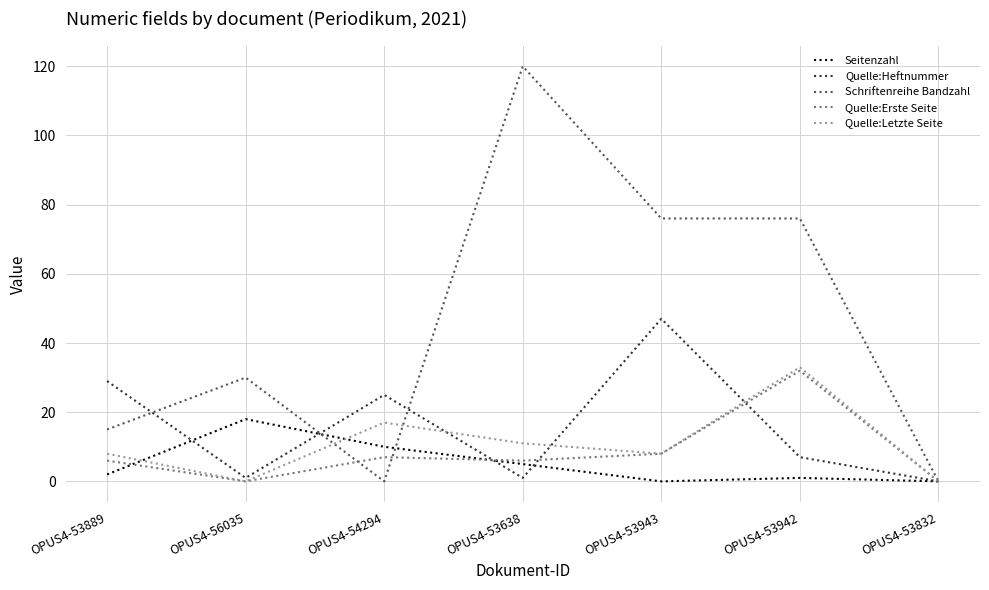

What are all the series names shown in the legend?

Seitenzahl, Quelle:Heftnummer, Schriftenreihe Bandzahl, Quelle:Erste Seite, Quelle:Letzte Seite